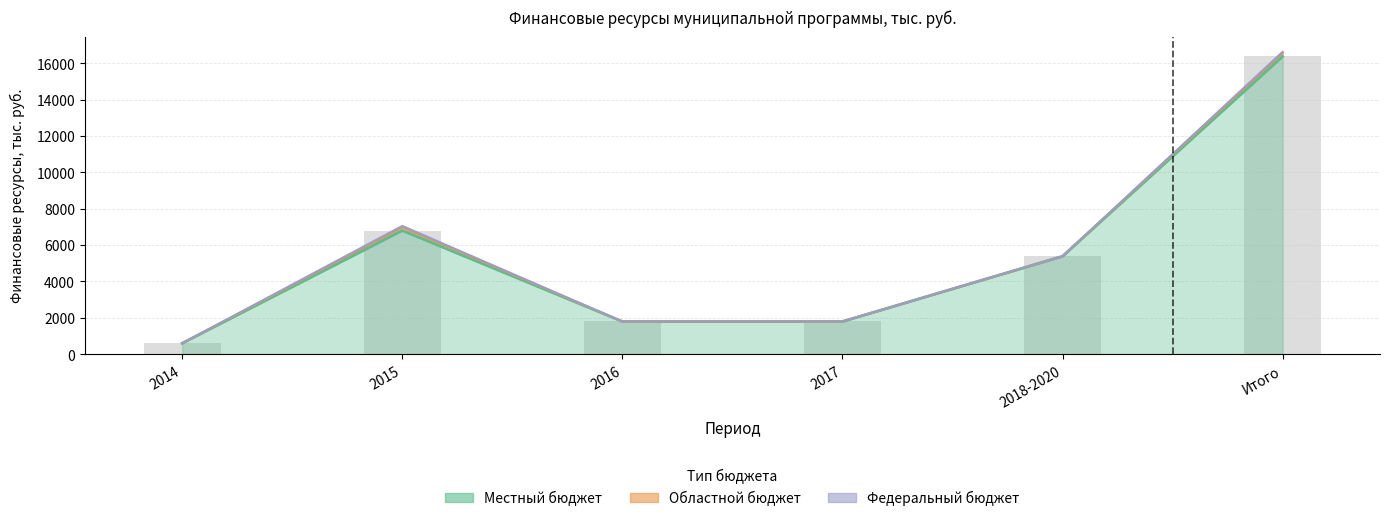

What is the label of the 2nd bar from the right?

2018-2020